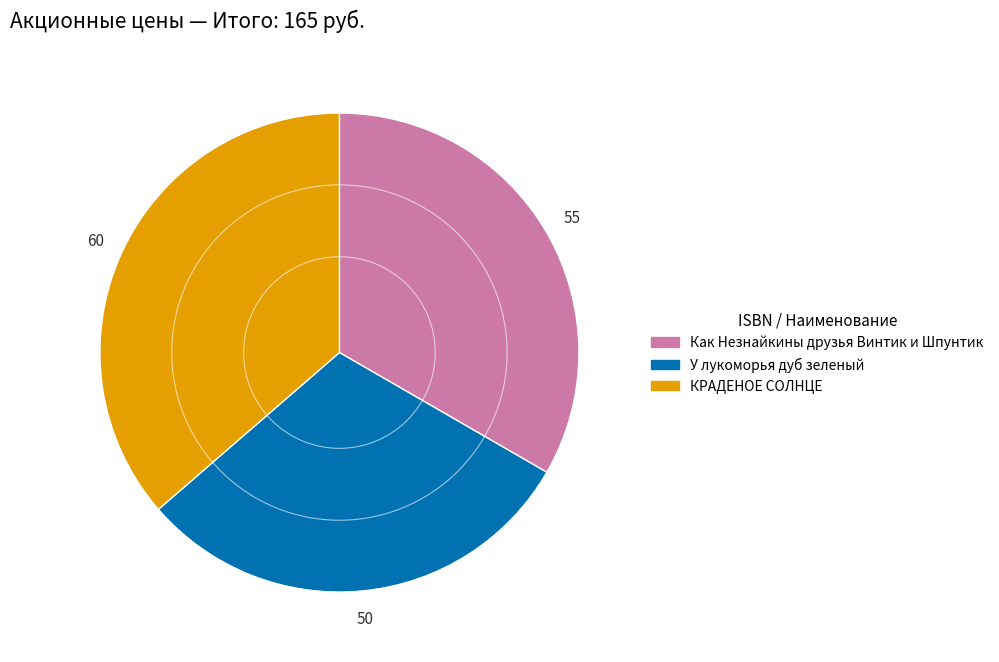

Does any single category account for the majority?

No